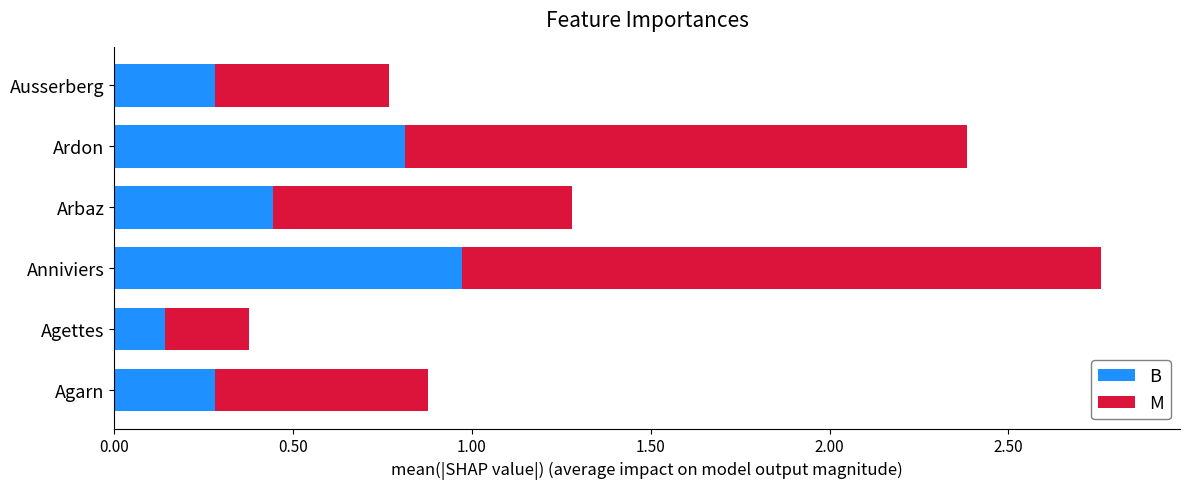

Which series has the largest range (max minus min)?

M